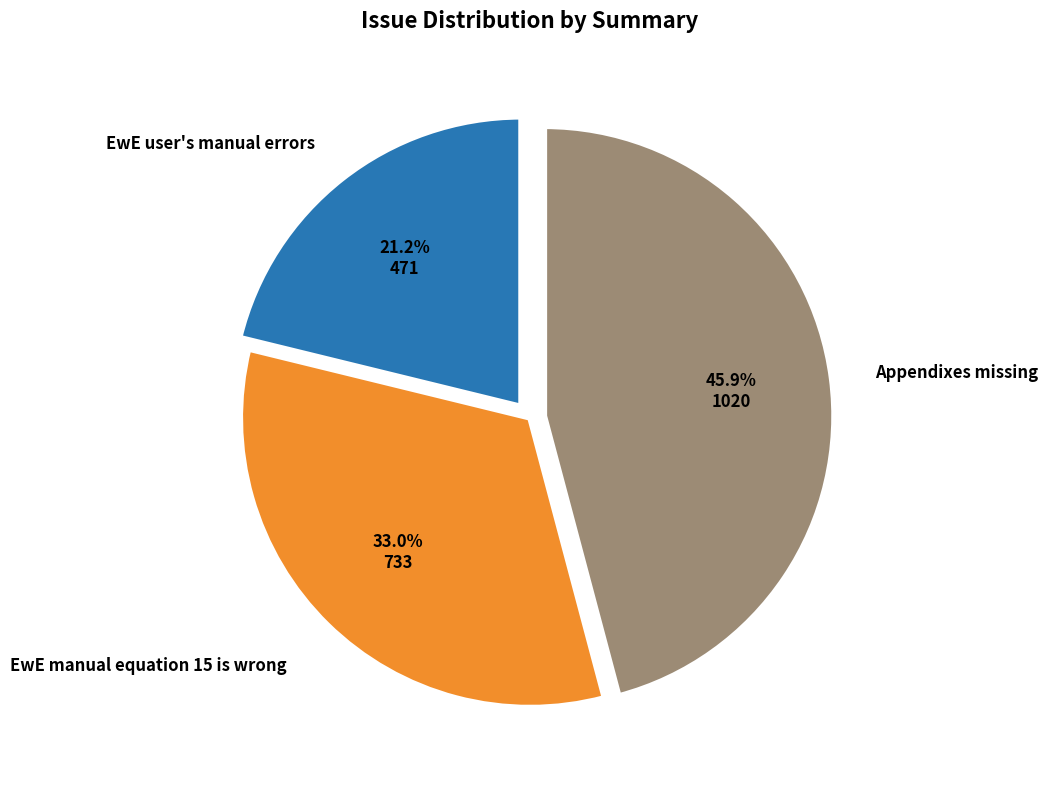

Does any single category account for the majority?

No